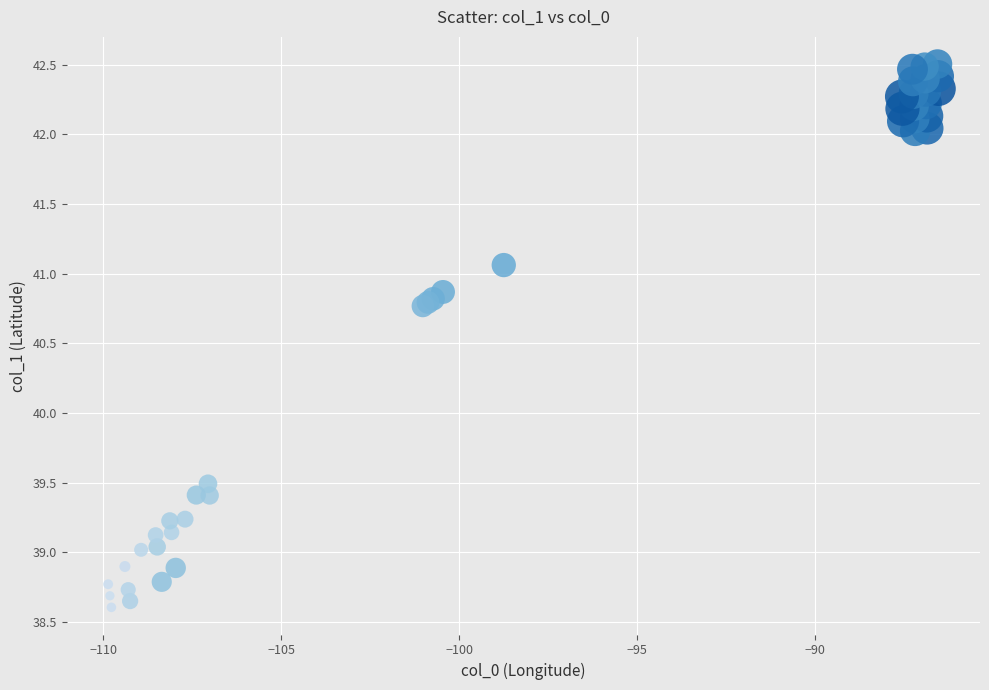

What Y value in the scatter plot is closest to 40?

39.5